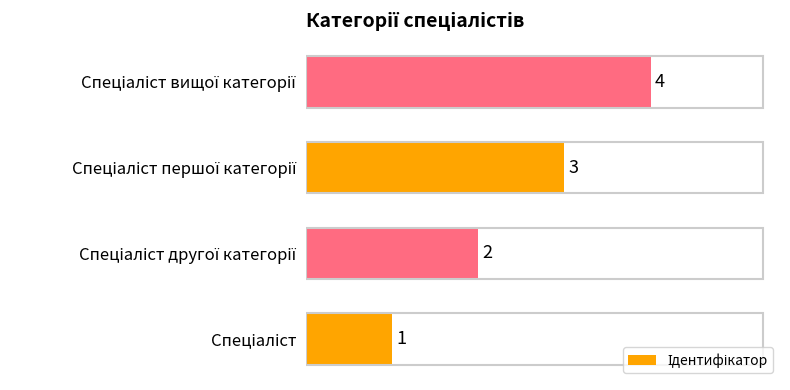

Count the values in the range 2 to 4.

3